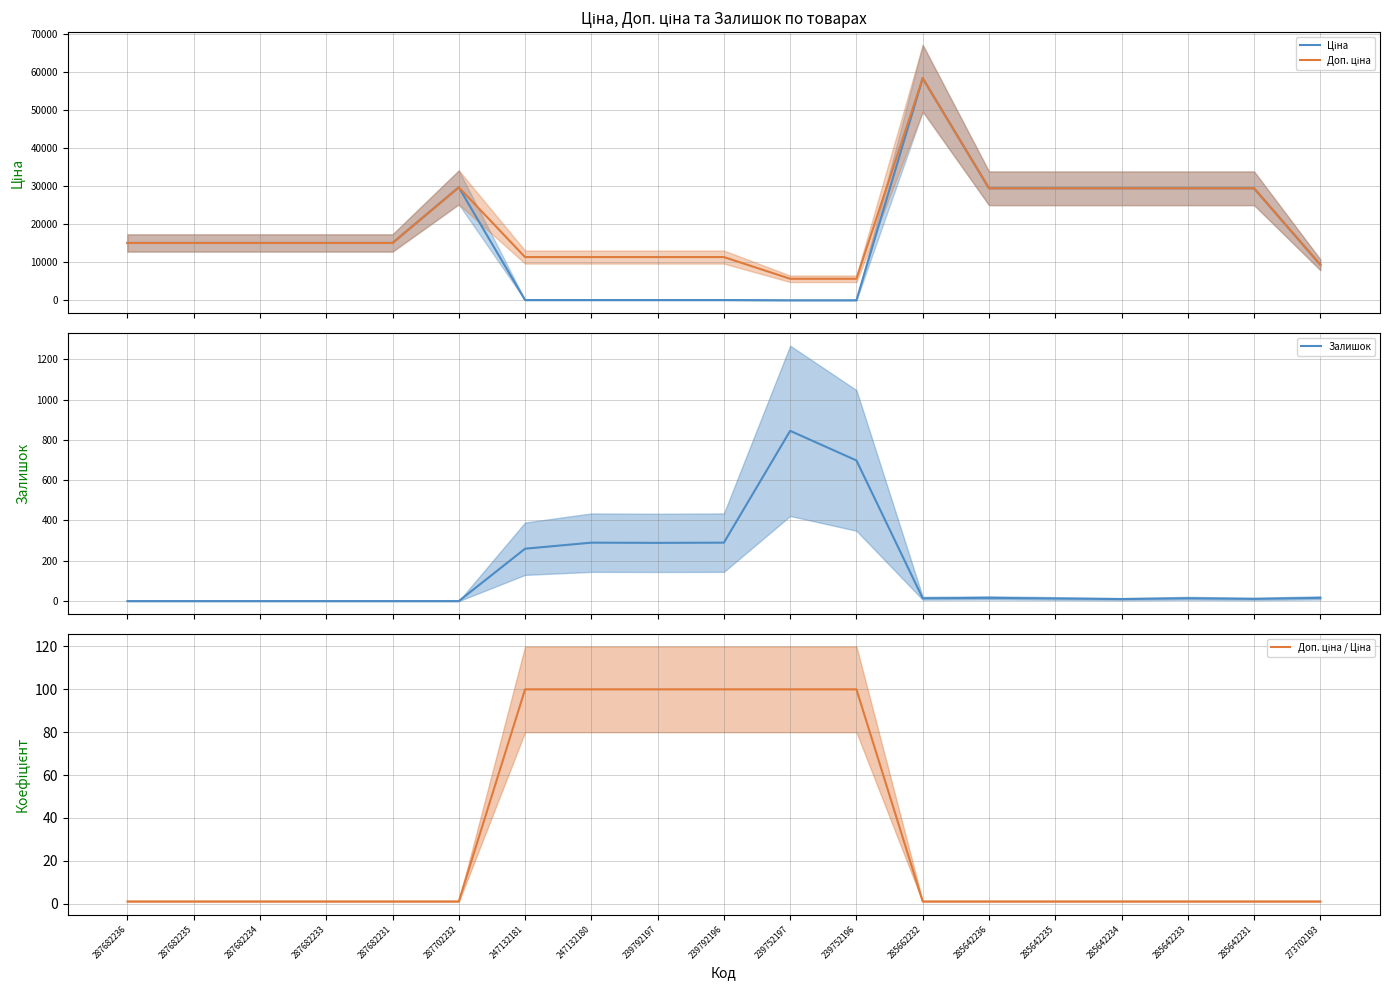

Reading left to right, extract all data points from this chart.

Ціна: 287682236=15120.0	287682235=15120.0	287682234=15120.0	287682233=15120.0	287682231=15120.0	287702232=29747.2	247132181=114.1	247132180=114.1	239792197=114.1	239792196=114.1	239752197=57.0	239752196=57.0	285662232=58426.5	285642236=29491.5	285642235=29491.5	285642234=29491.5	285642233=29491.5	285642231=29491.5	273702193=9384.0
Доп. ціна: 287682236=15120.0	287682235=15120.0	287682234=15120.0	287682233=15120.0	287682231=15120.0	287702232=29747.2	247132181=11410.0	247132180=11410.0	239792197=11410.0	239792196=11410.0	239752197=5705.0	239752196=5705.0	285662232=58426.5	285642236=29491.5	285642235=29491.5	285642234=29491.5	285642233=29491.5	285642231=29491.5	273702193=9384.0
Залишок: 287682236=0.0	287682235=0.0	287682234=0.0	287682233=0.0	287682231=0.0	287702232=0.0	247132181=260.0	247132180=290.0	239792197=289.0	239792196=290.0	239752197=845.0	239752196=698.0	285662232=14.0	285642236=16.0	285642235=13.0	285642234=10.0	285642233=14.0	285642231=11.0	273702193=16.0
Доп. ціна / Ціна: 287682236=1.0	287682235=1.0	287682234=1.0	287682233=1.0	287682231=1.0	287702232=1.0	247132181=100.0	247132180=100.0	239792197=100.0	239792196=100.0	239752197=100.0	239752196=100.0	285662232=1.0	285642236=1.0	285642235=1.0	285642234=1.0	285642233=1.0	285642231=1.0	273702193=1.0